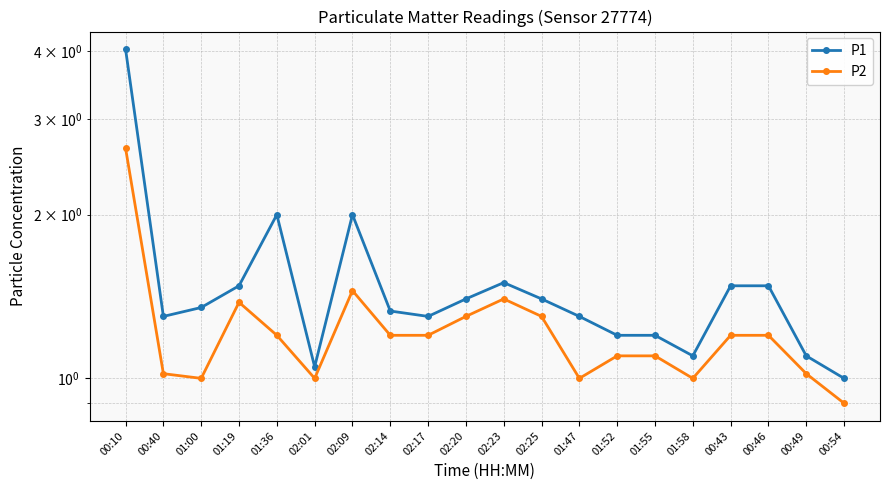

Which series has the widest spread of values?

P1